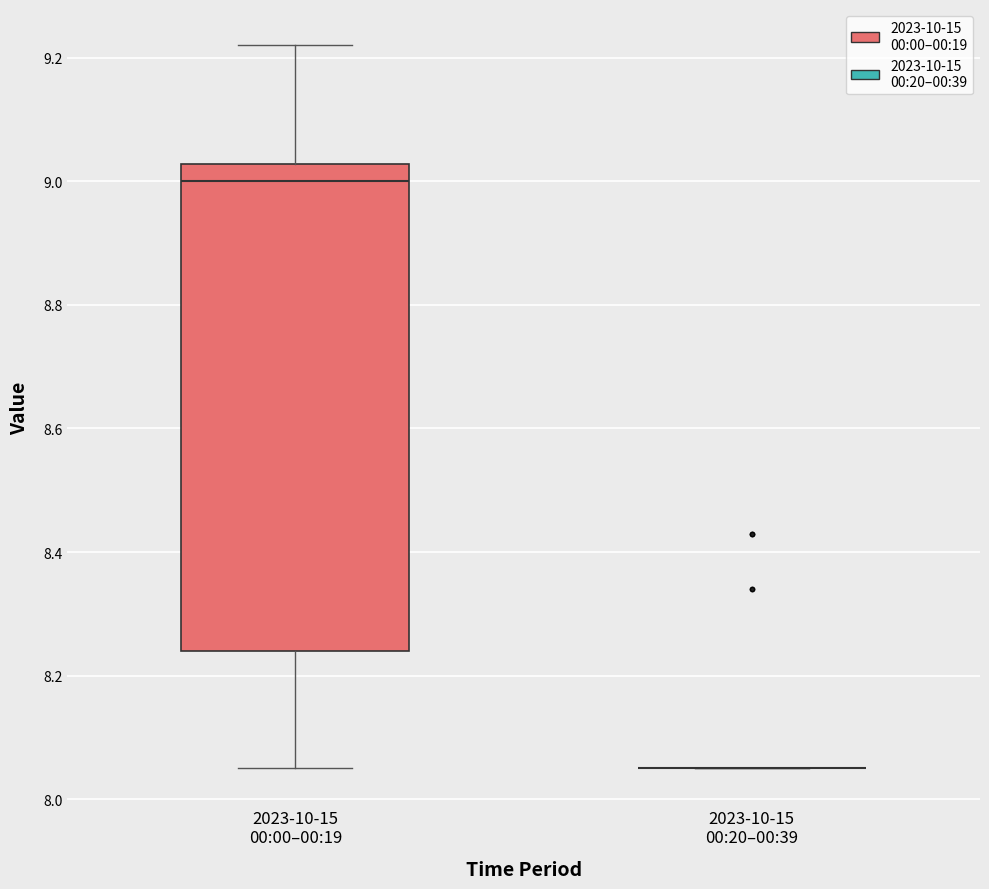

Comparing the boxes themselves (not the whiskers), which one is the tallest?

2023-10-15 00:00–00:19